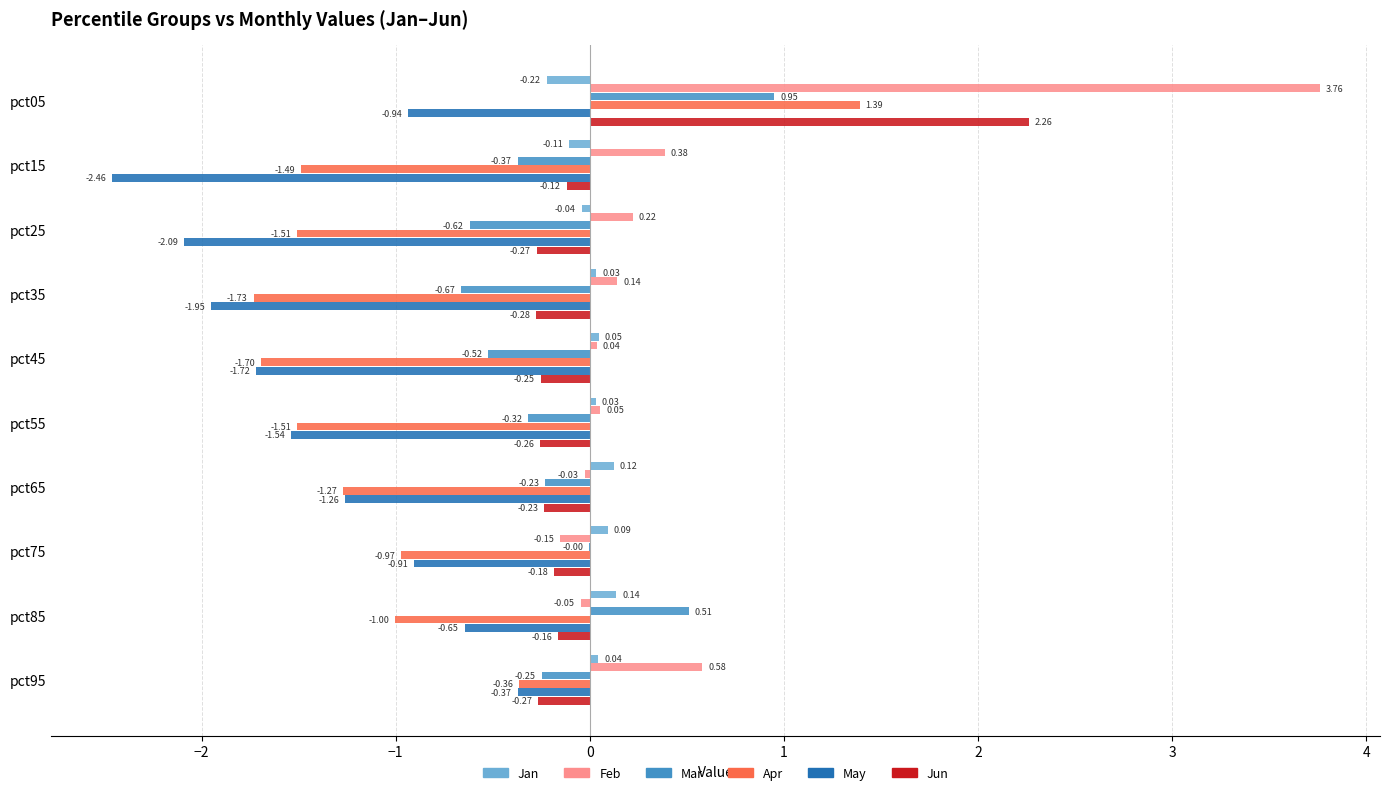

At which category is the sum across all series the highest?

pct05